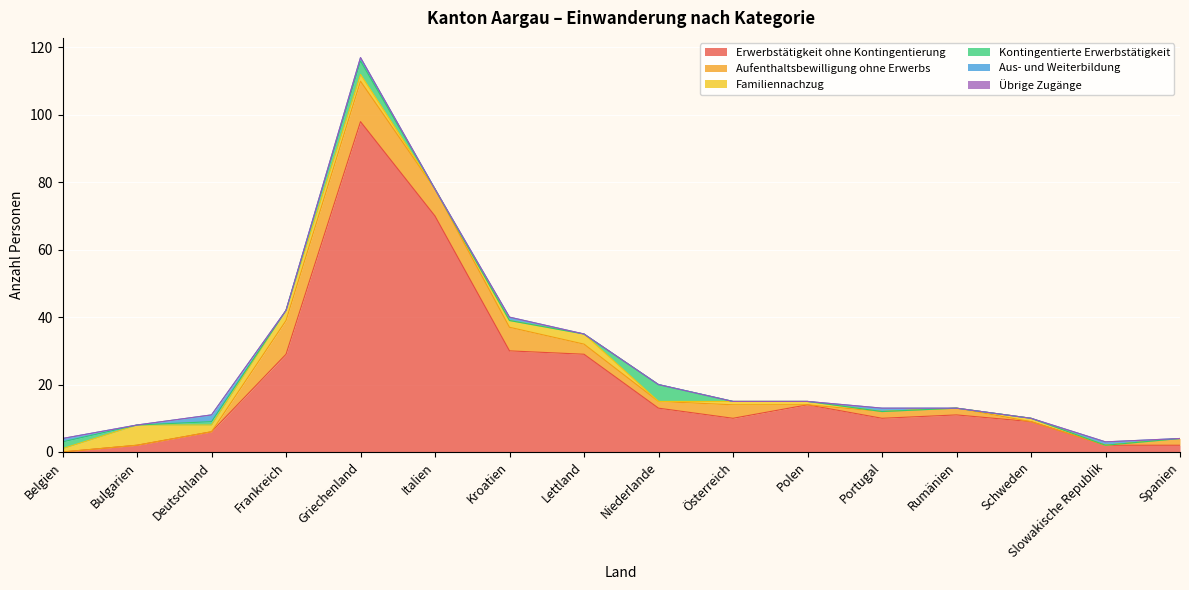

Reading right to left, what are all the values shown in this chart?

Erwerbstätigkeit ohne Kontingentierung: 2	2	9	11	10	14	10	13	29	30	70	98	29	6	2	0
Aufenthaltsbewilligung ohne Erwerbs: 2	0	0	2	2	0	4	2	3	7	8	12	10	0	0	0
Familiennachzug: 0	0	1	0	0	1	1	0	3	2	0	2	3	2	6	1
Kontingentierte Erwerbstätigkeit: 0	0	0	0	0	0	0	5	0	0	0	4	0	1	0	2
Aus- und Weiterbildung: 0	1	0	0	1	0	0	0	0	1	0	1	0	2	0	1
Übrige Zugänge: 0	0	0	0	0	0	0	0	0	0	0	0	0	0	0	0